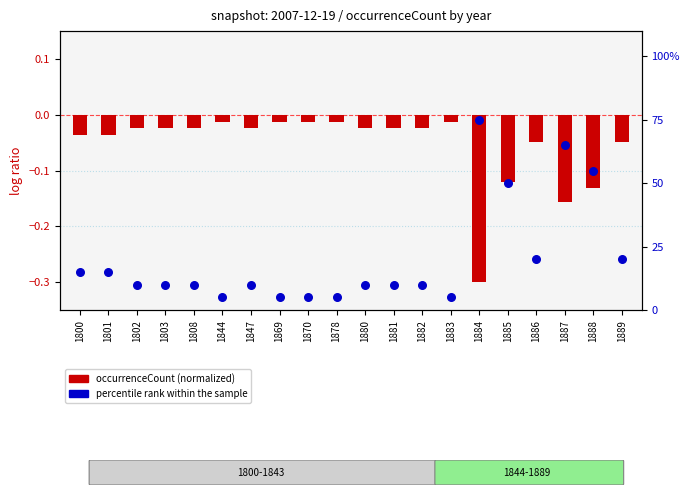

At which category is the sum across all series the highest?

1887